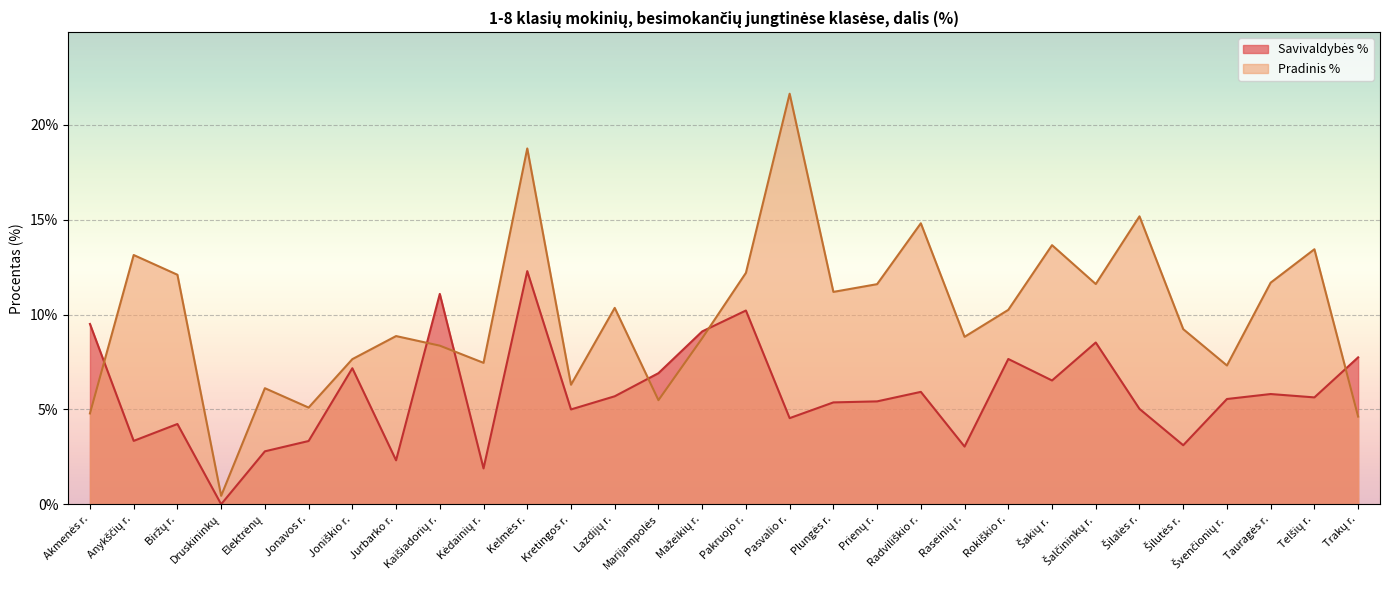

How many interior local valleys does the Pradinis % series have?

9